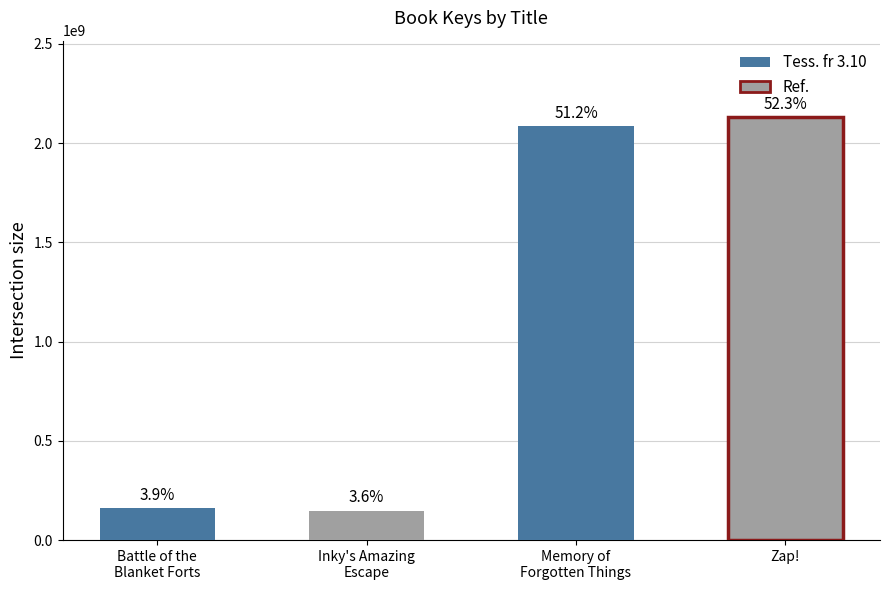

How many bars are there in total?

4